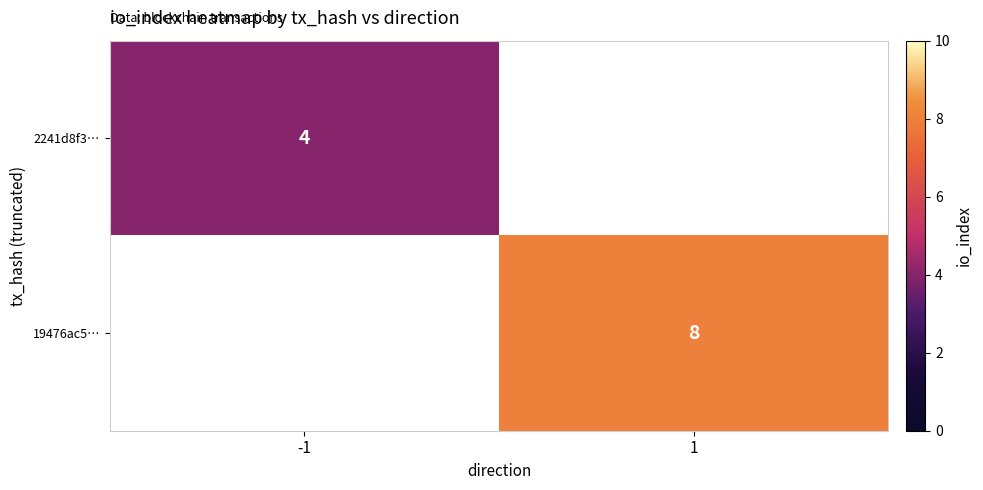

The 19476ac5… series shows 8 at 1. True or false?

True